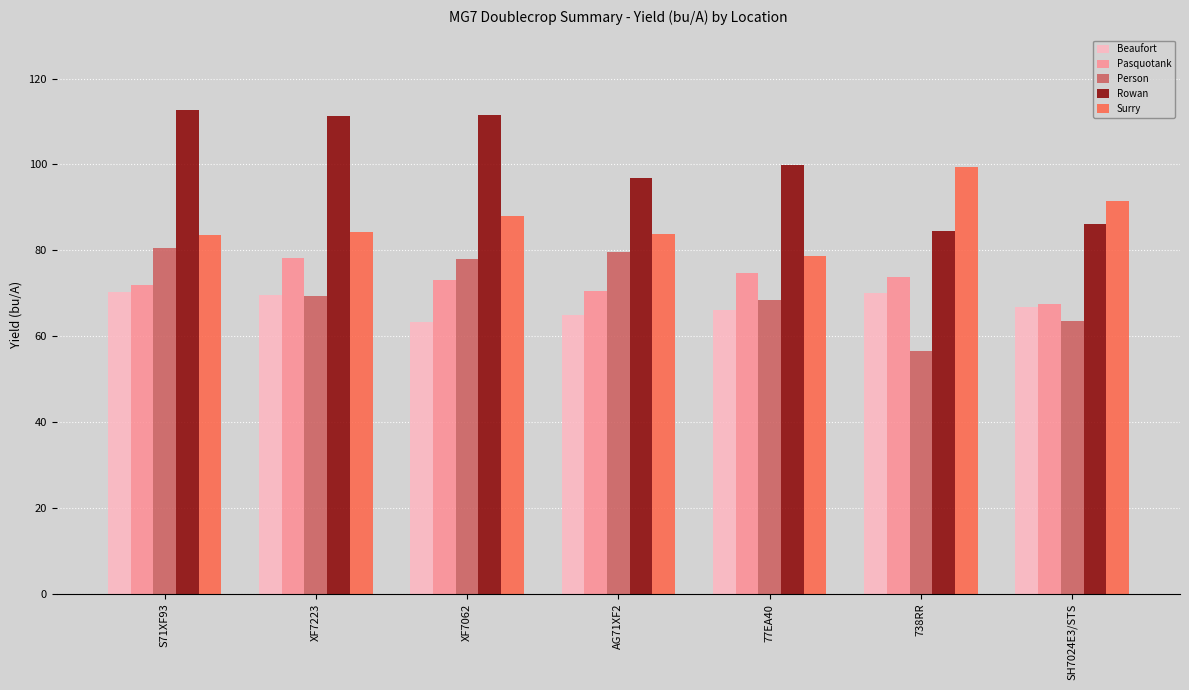

Which series has the widest spread of values?

Rowan